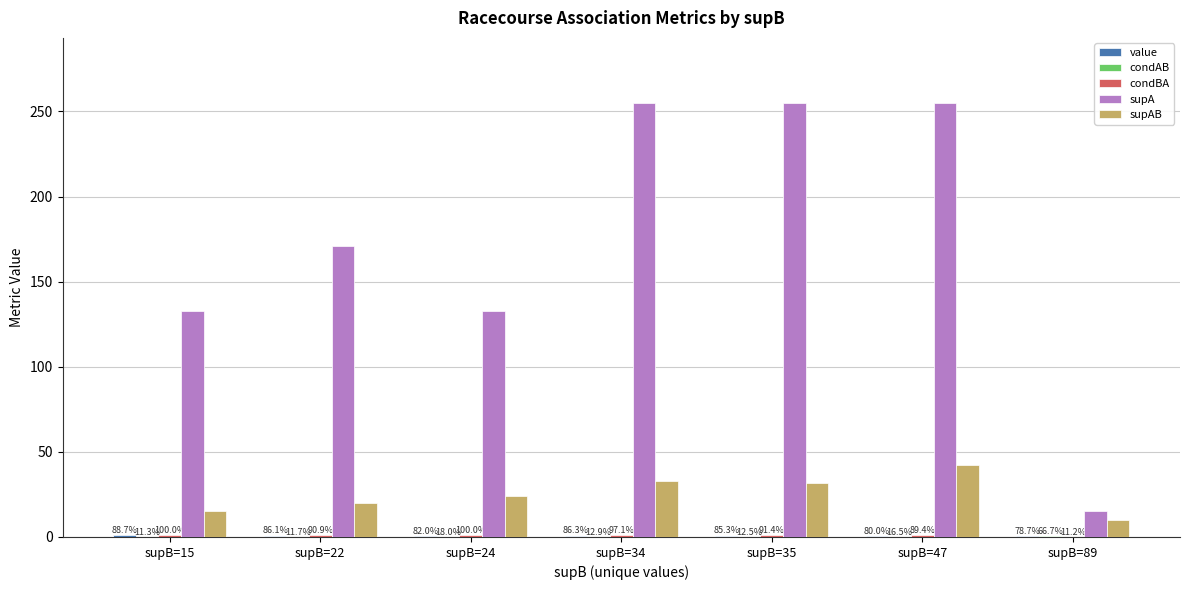

How many groups of bars are there?

7